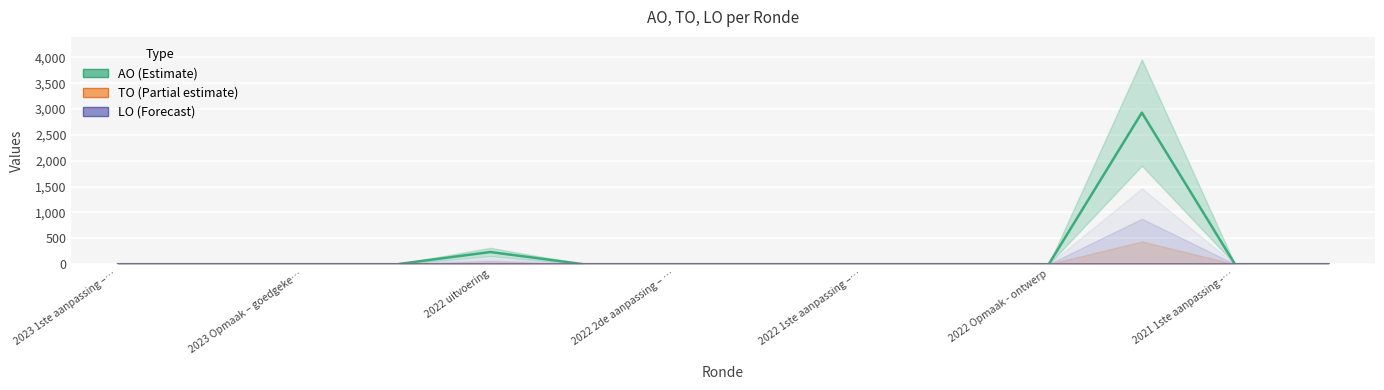

True or false: AO (Estimate) and TO (Partial estimate) cross at least once.

False